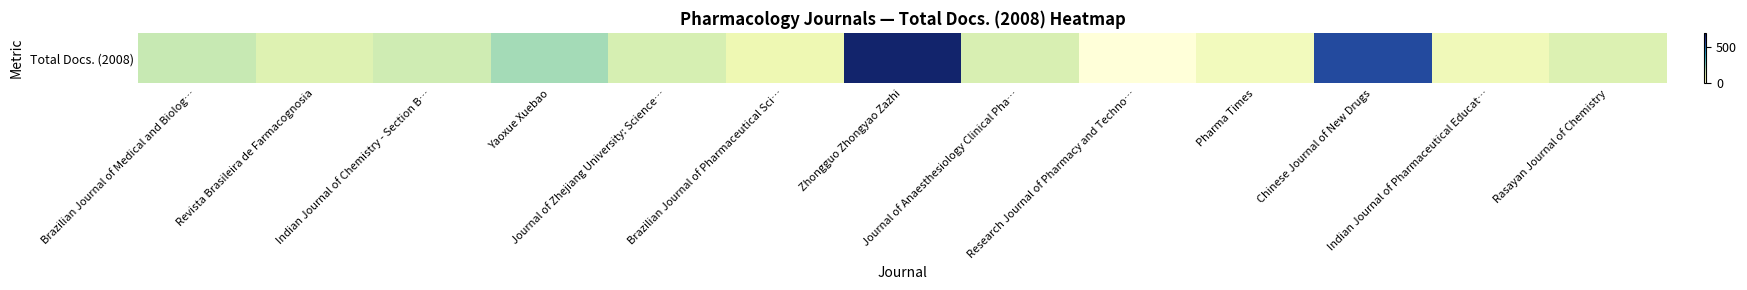

Which label corresponds to the smallest value in the chart?

Research Journal of Pharmacy and Techno…